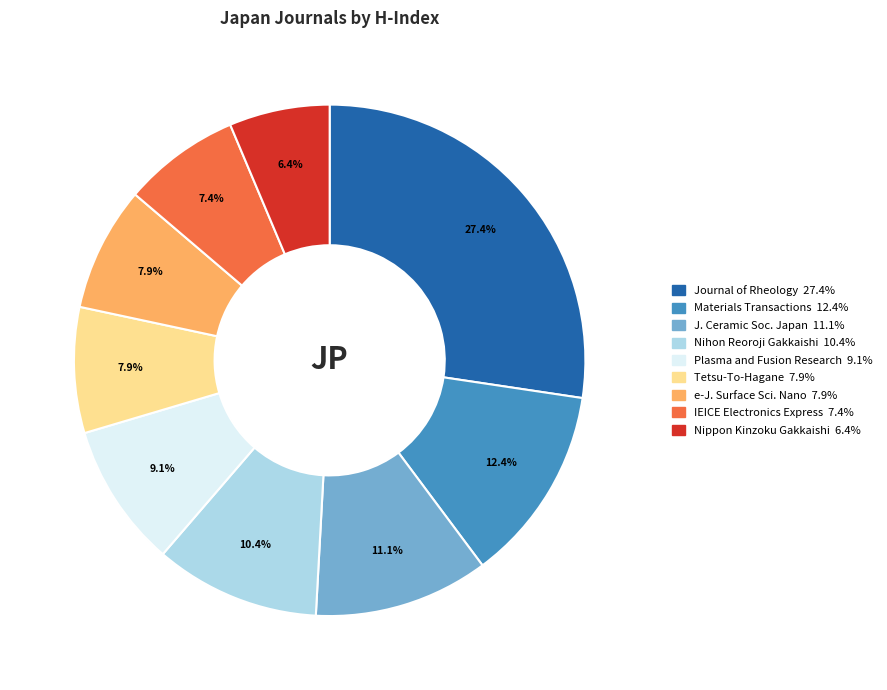

Is there a majority slice in this chart?

No